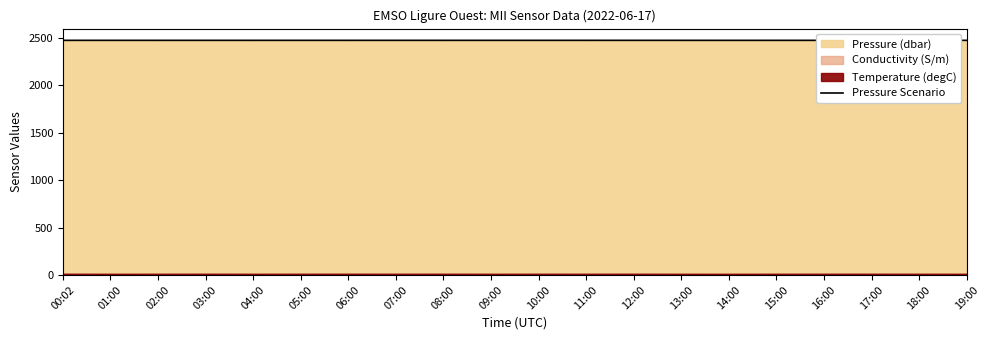

Reading left to right, what are all the values shown in this chart?

2470.7	2470.7	2470.7	2470.7	2470.7	2470.7	2470.7	2470.7	2470.7	2470.7	2470.7	2470.7	2470.7	2470.7	2470.6	2470.6	2470.7	2470.7	2470.7	2470.7